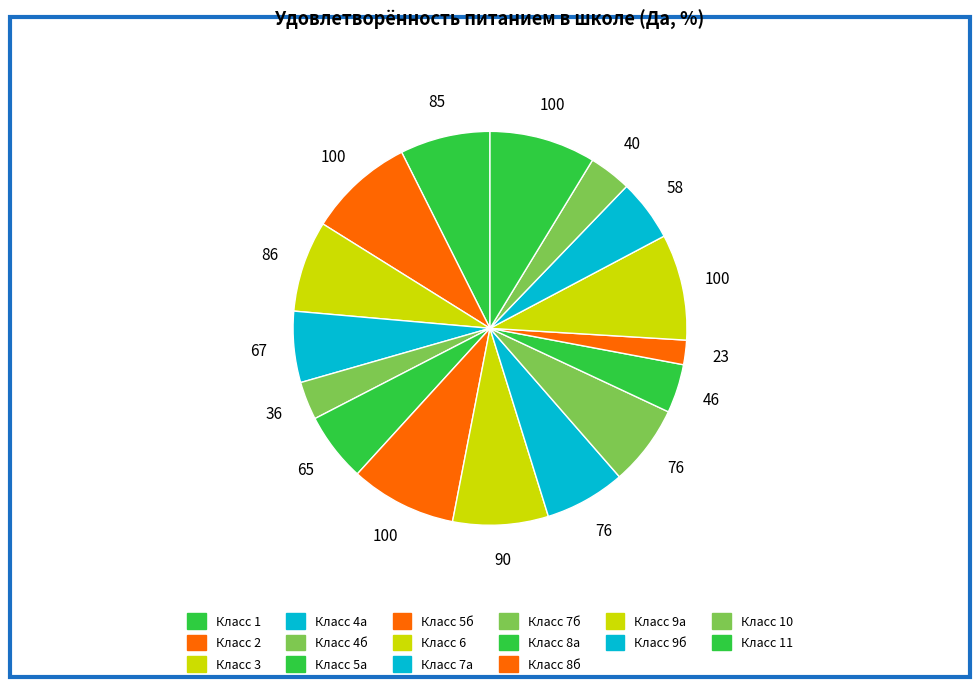

Is there a majority slice in this chart?

No